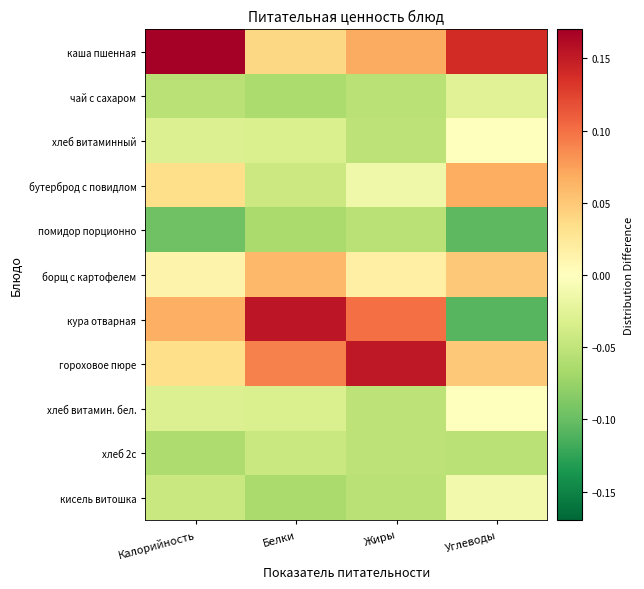

Which category has the lowest value across all series?

Углеводы